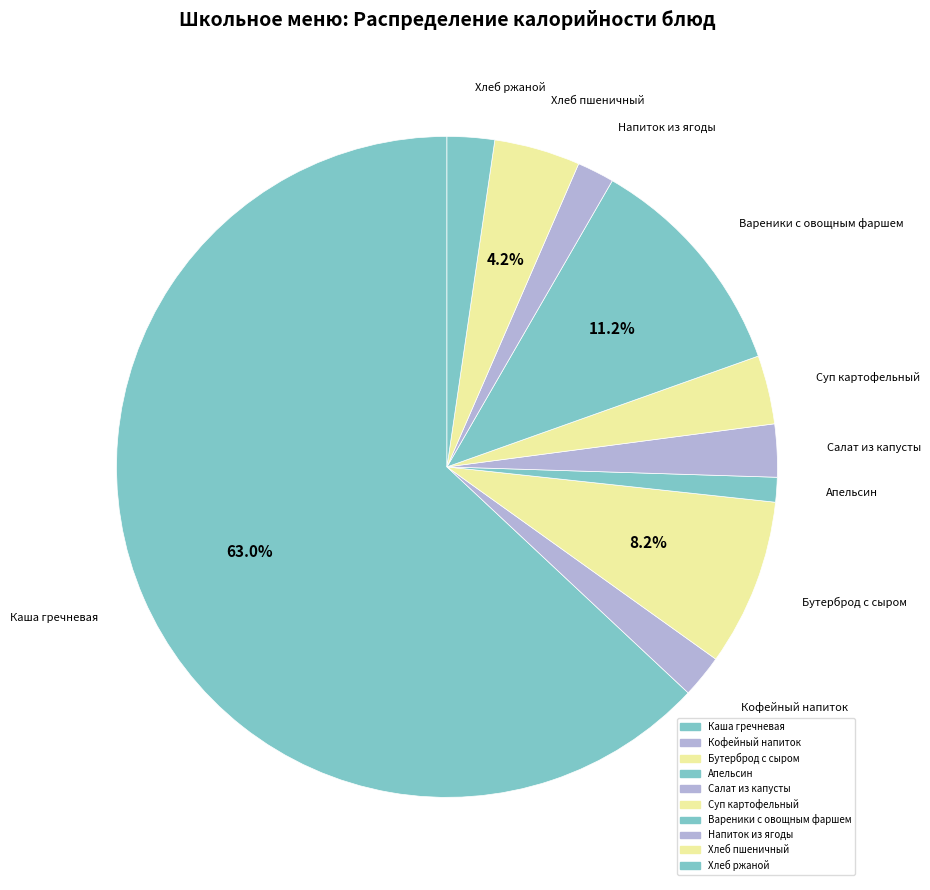

Count the number of slices in the pie.

10